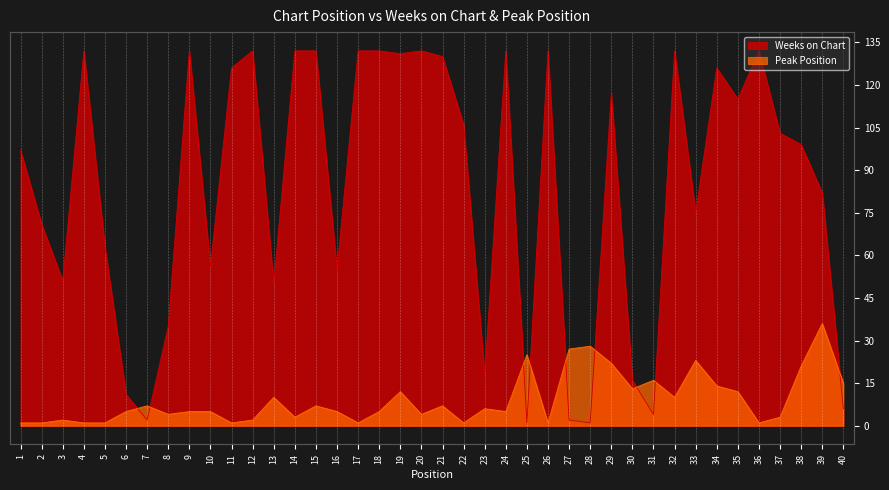

Reading right to left, transcribe all the data shown in this chart.

Weeks on Chart: 40=6	39=82	38=99	37=103	36=132	35=115	34=126	33=75	32=132	31=4	30=16	29=117	28=1	27=2	26=132	25=1	24=132	23=18	22=106	21=130	20=132	19=131	18=132	17=132	16=55	15=132	14=132	13=50	12=132	11=126	10=56	9=132	8=35	7=2	6=11	5=63	4=132	3=51	2=71	1=97
Peak Position: 40=15	39=36	38=21	37=3	36=1	35=12	34=14	33=23	32=10	31=16	30=13	29=22	28=28	27=27	26=1	25=25	24=5	23=6	22=1	21=7	20=4	19=12	18=5	17=1	16=5	15=7	14=3	13=10	12=2	11=1	10=5	9=5	8=4	7=7	6=5	5=1	4=1	3=2	2=1	1=1